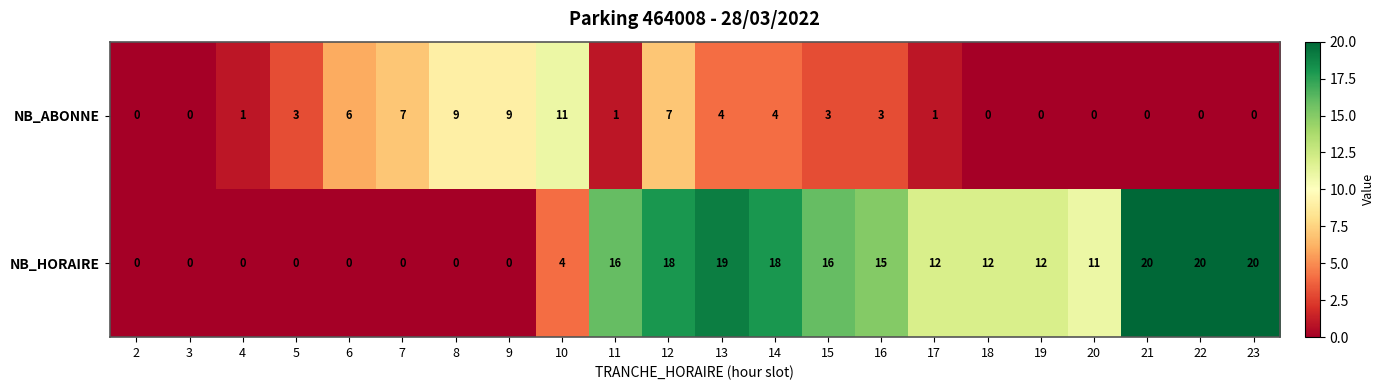

What is the spread (max minus min) of values at 11?

15